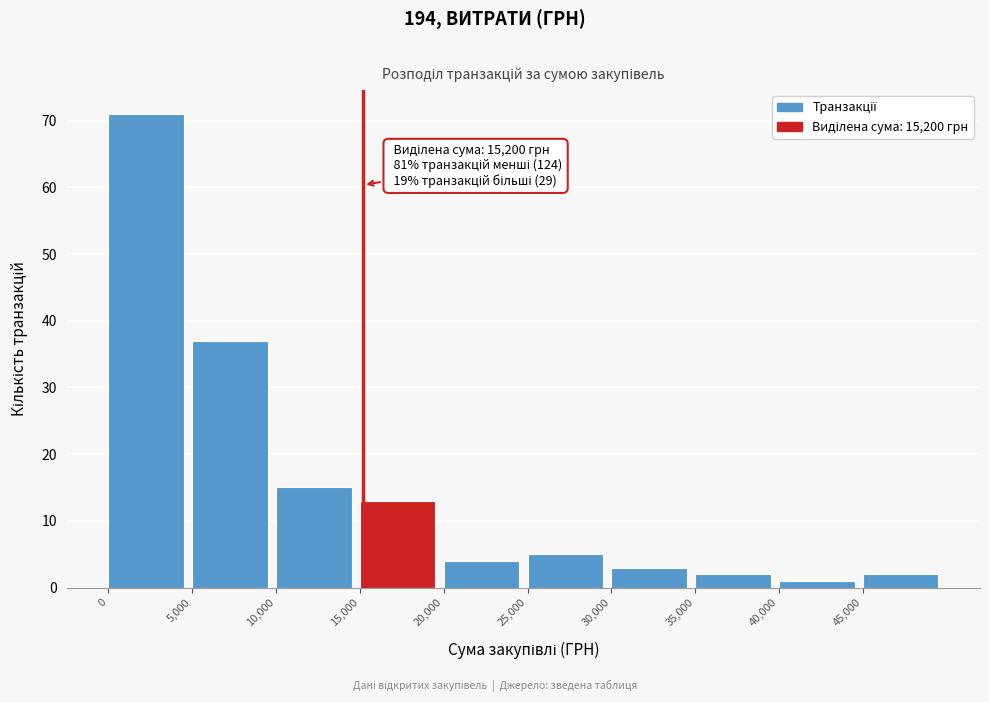

Which range on the x-axis has the tallest bar?

0 to 5000